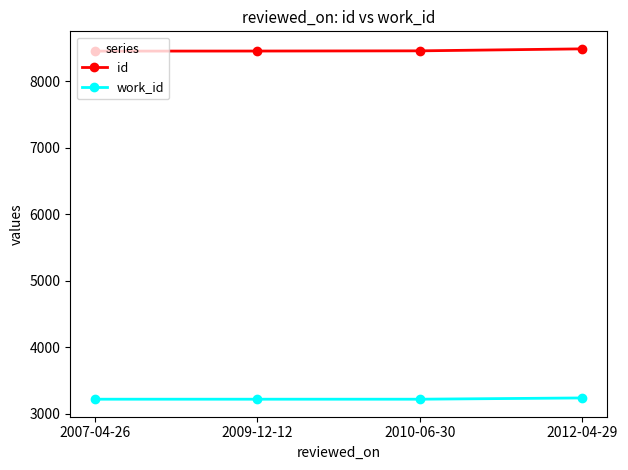

What is the value of the id point at the 4th from the left?

8490